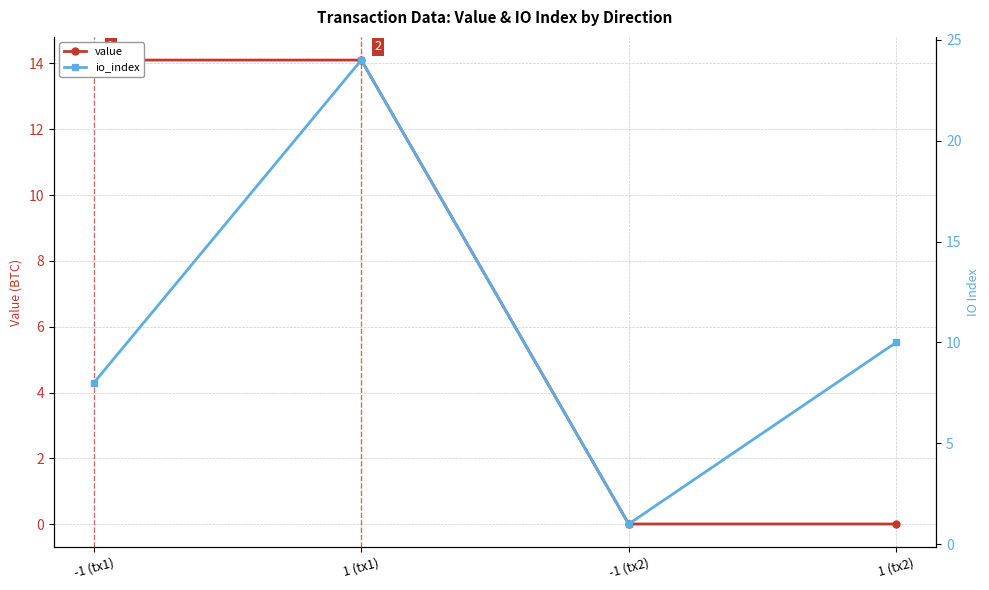

Between which two adjacent categories do value and io_index first intersect?

-1 (tx1) and 1 (tx1)